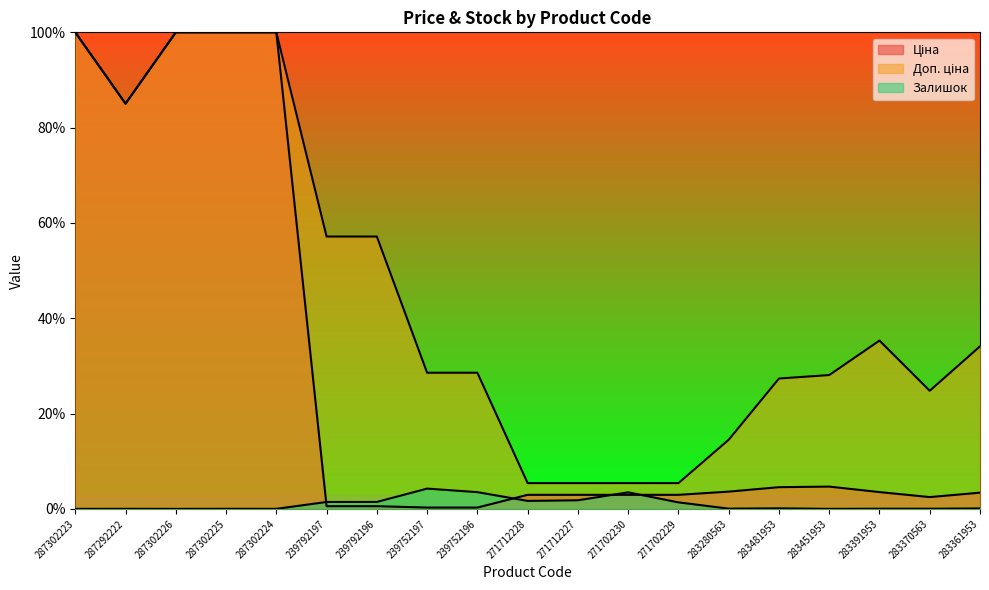

Which category has the lowest value in the Ціна series?

239752197